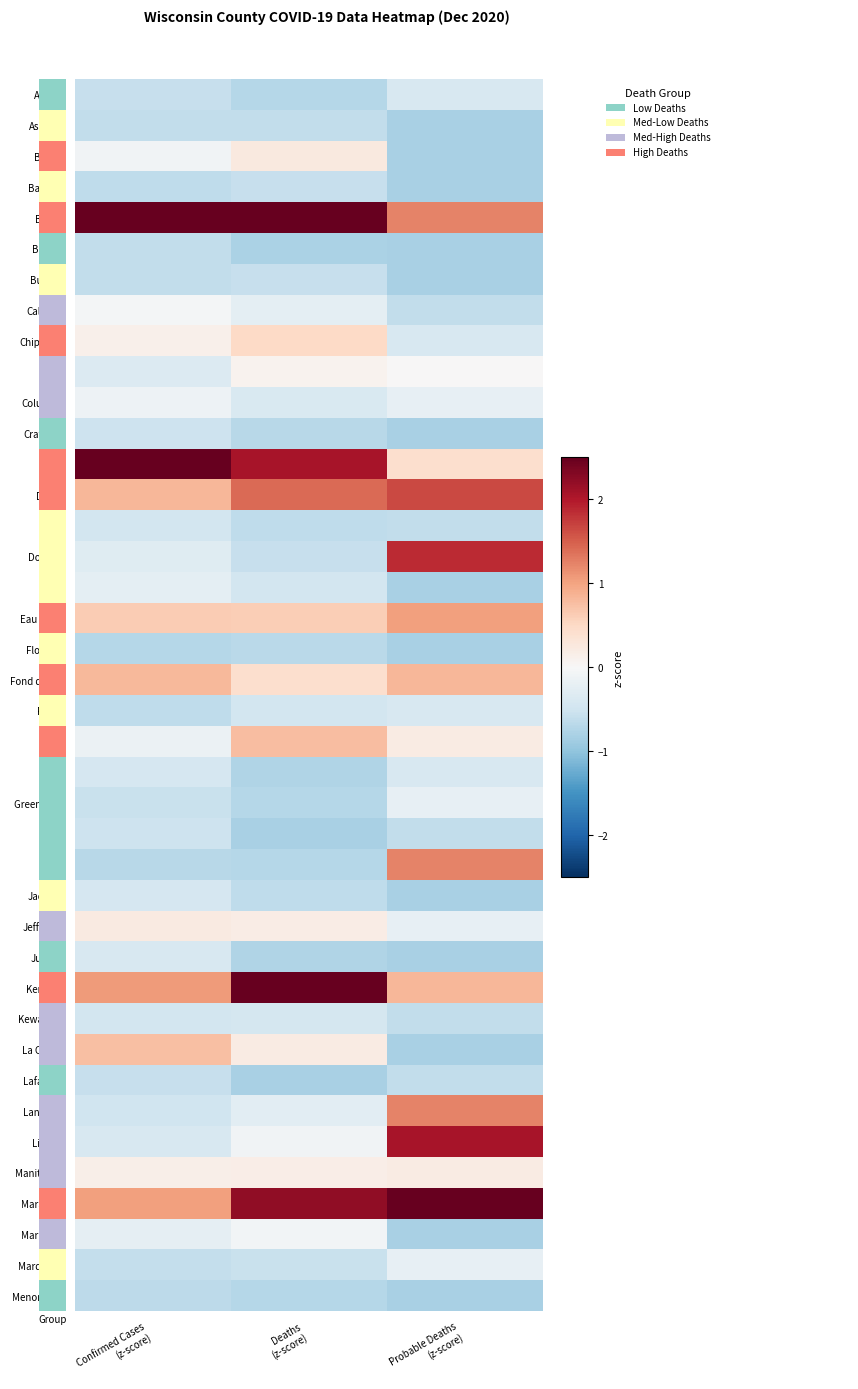

What is the spread (max minus min) of values at Probable Deaths
(z-score)?

4.1